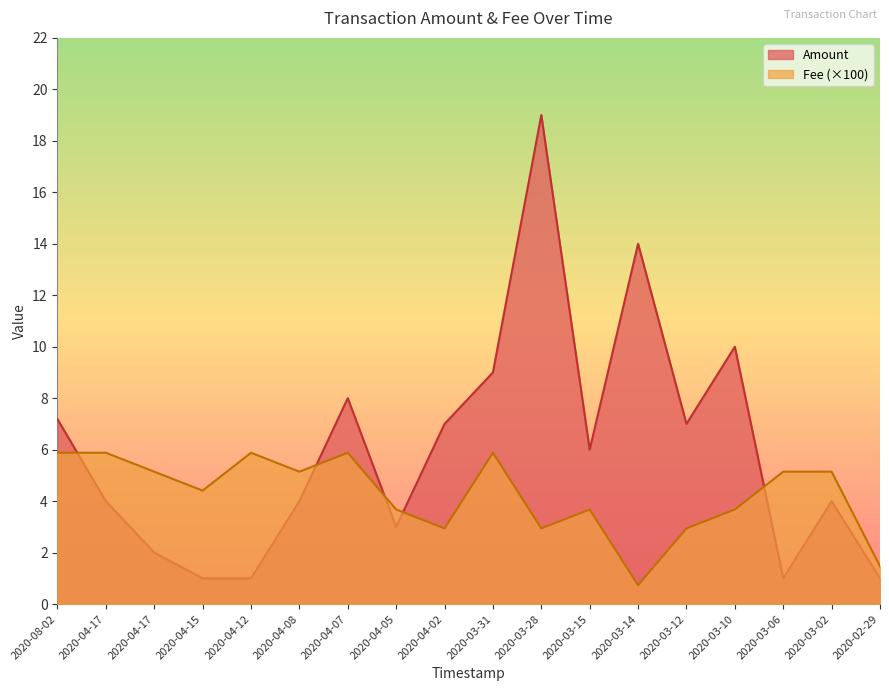

What is the label of the 2nd point from the right?

2020-03-02